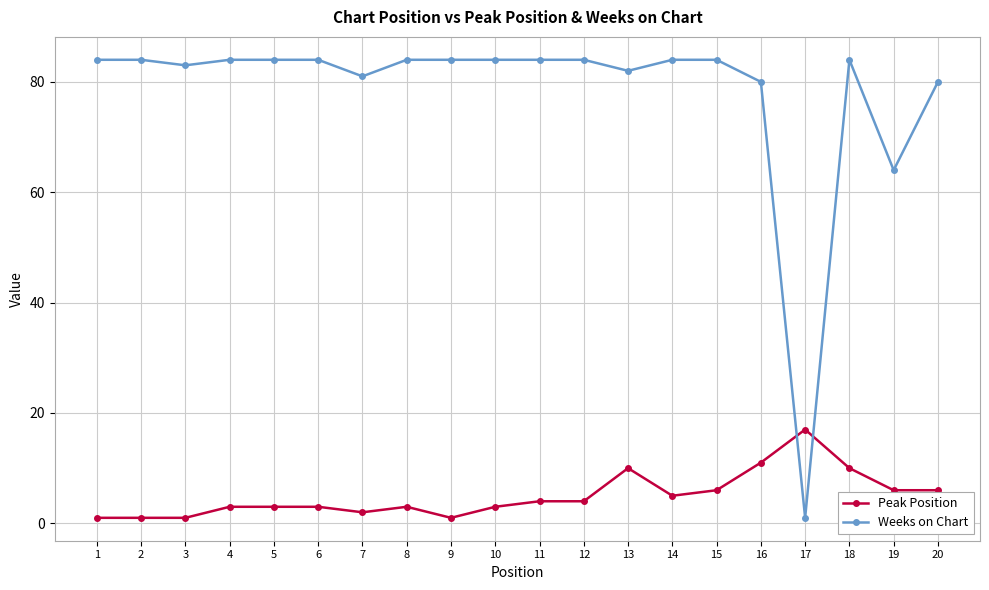

Reading right to left, list all the values displayed in this chart.

Peak Position: 20=6	19=6	18=10	17=17	16=11	15=6	14=5	13=10	12=4	11=4	10=3	9=1	8=3	7=2	6=3	5=3	4=3	3=1	2=1	1=1
Weeks on Chart: 20=80	19=64	18=84	17=1	16=80	15=84	14=84	13=82	12=84	11=84	10=84	9=84	8=84	7=81	6=84	5=84	4=84	3=83	2=84	1=84